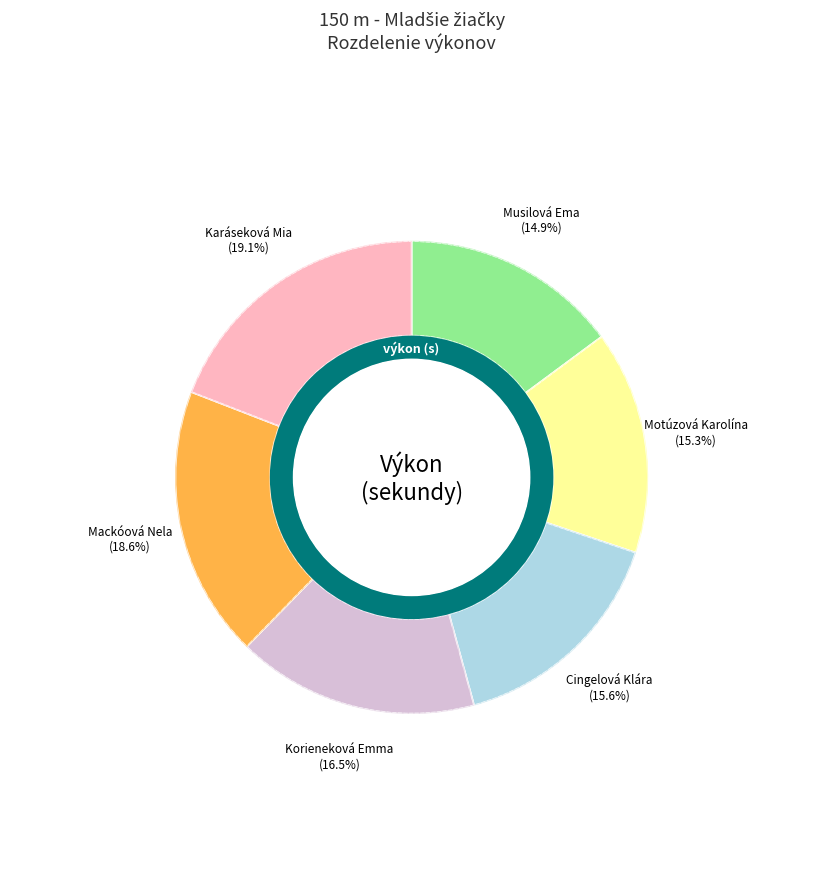

How many slices are in this pie chart?

6